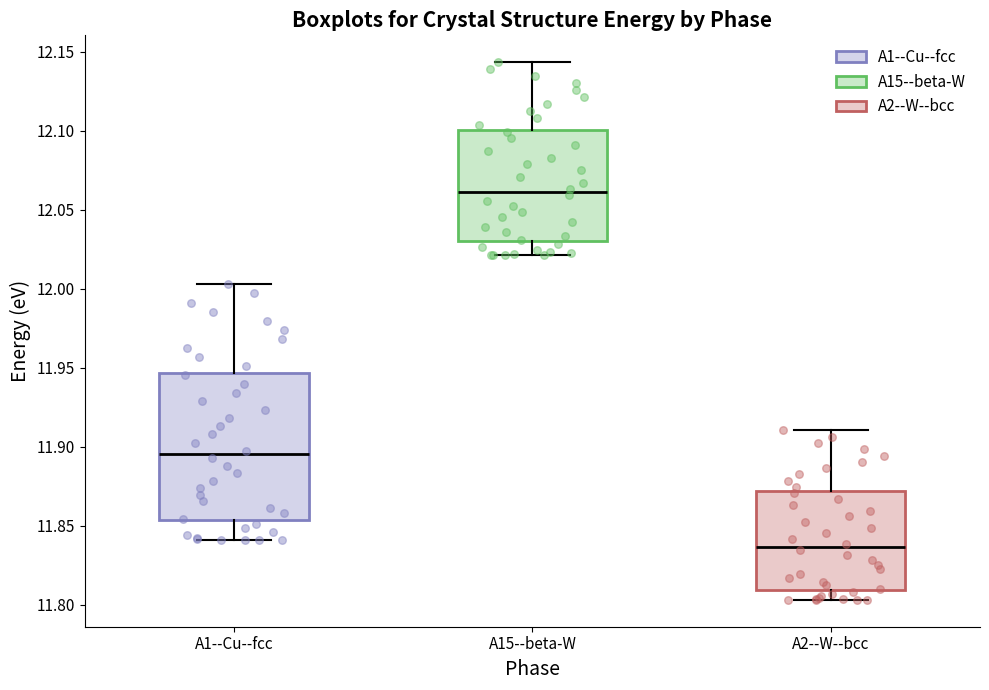

Reading left to right, read every box against the y-axis: the position of its median line, the range the box covers, and the ends of its whiskers. The values are not printed on the chart, so give them approximately, as read against the axis.

A1--Cu--fcc: median 11.895, box 11.855 to 11.945, whiskers 11.840 to 12.005
A15--beta-W: median 12.060, box 12.030 to 12.100, whiskers 12.020 to 12.145
A2--W--bcc: median 11.835, box 11.810 to 11.870, whiskers 11.805 to 11.910